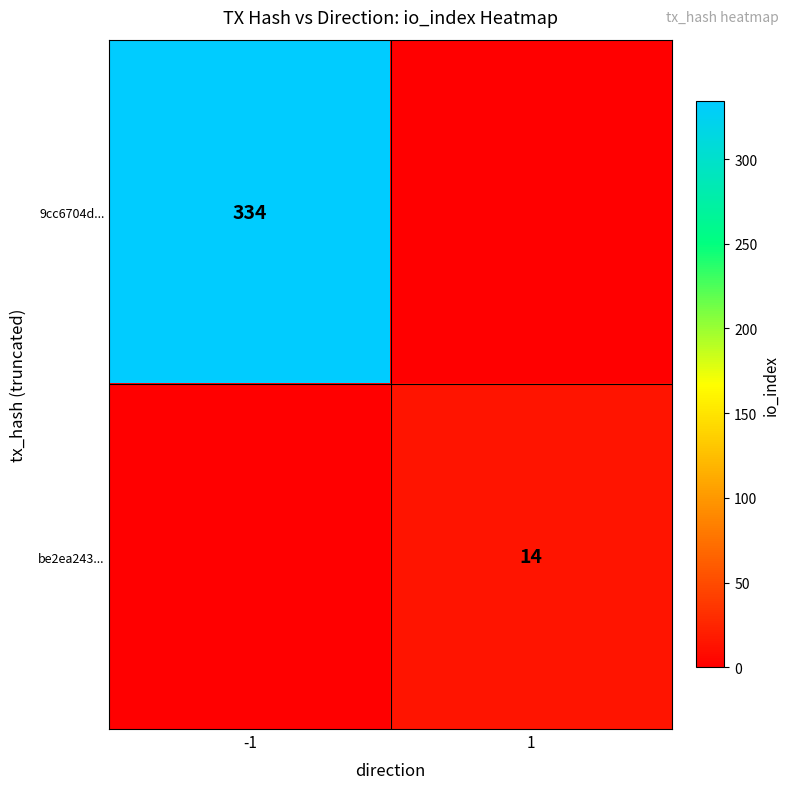

The 9cc6704d... series shows 501 at -1. True or false?

False